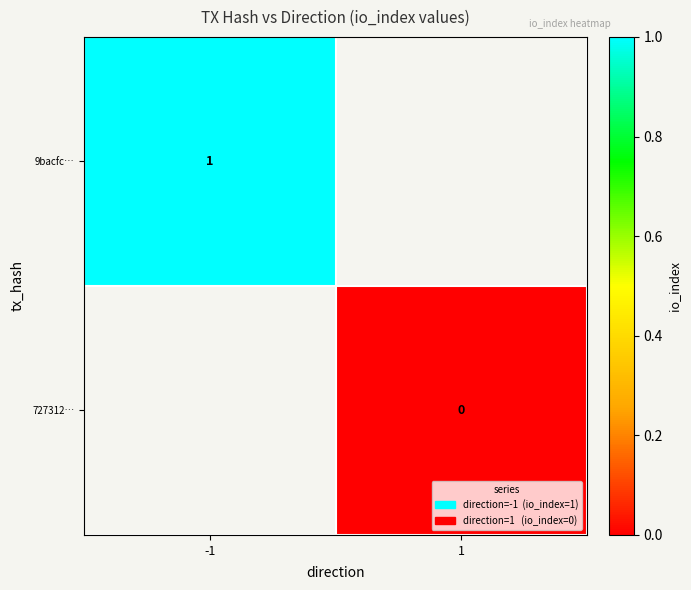

Is it true that 9bacfc… equals 1 at -1?

True